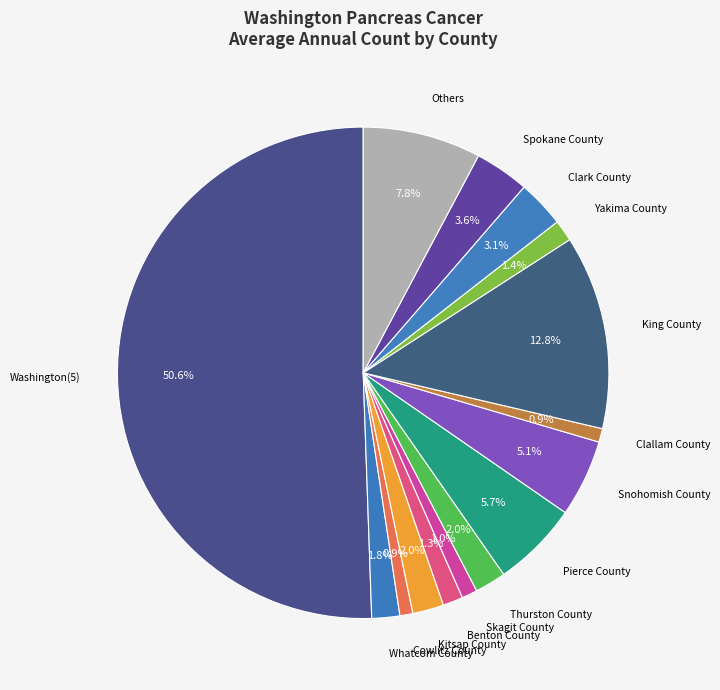

Which slice is the largest?

Washington(5)